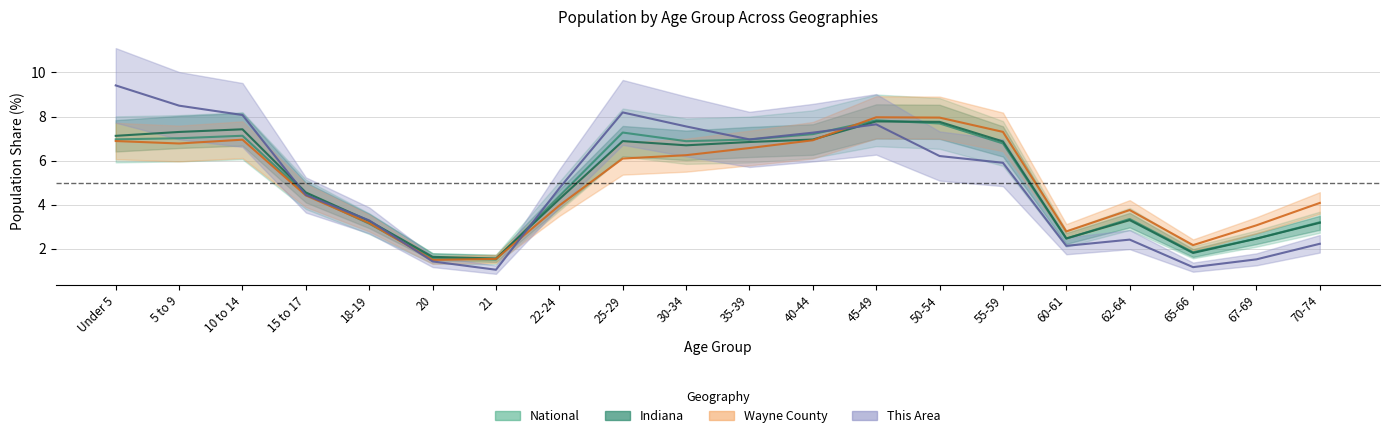

What is the greatest value displayed?

9.4